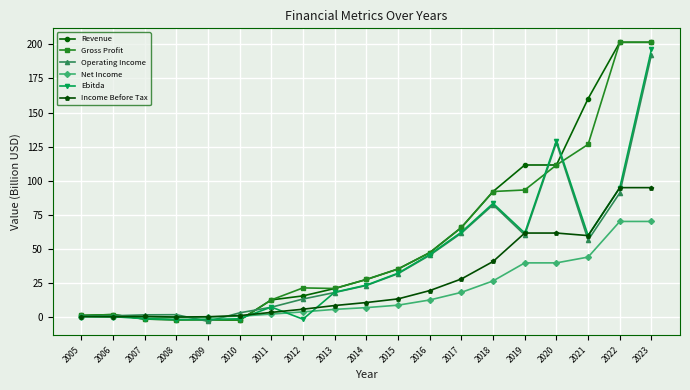

How many data points in Net Income are above 7?

10